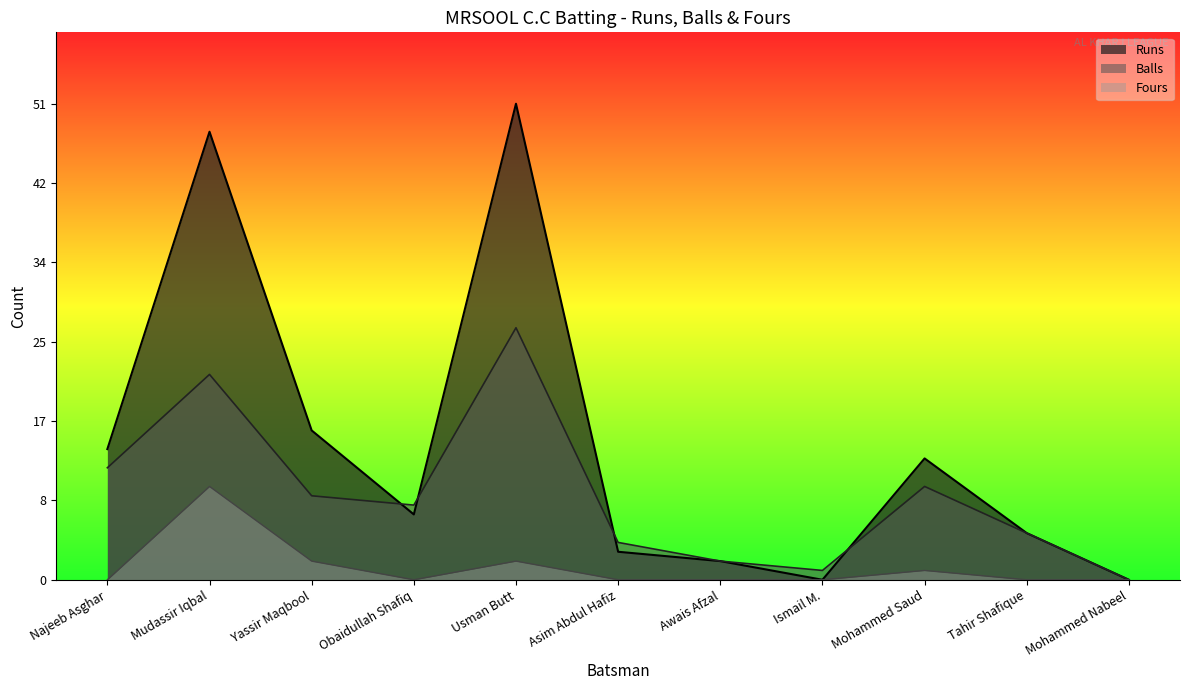

What is the spread (max minus min) of values at Tahir Shafique?

5